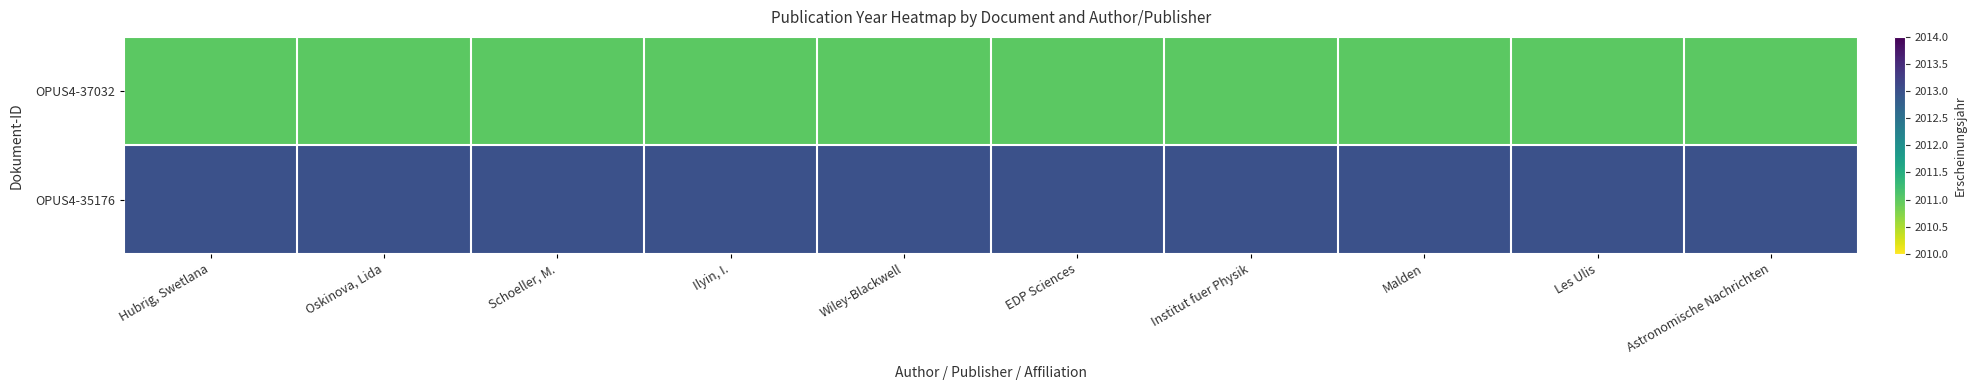

List the series in order of their peak value, highest first.

OPUS4-35176, OPUS4-37032